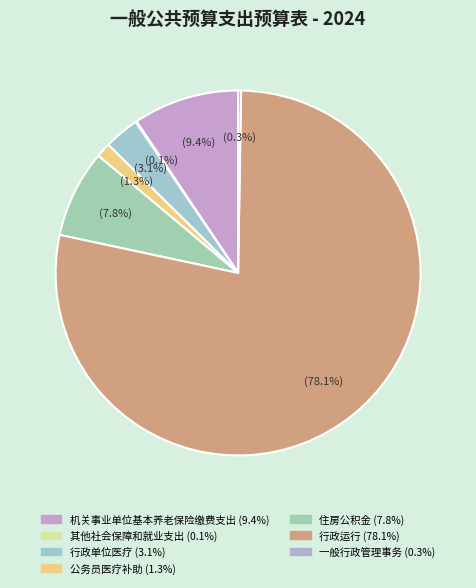

Is it true that 行政单位医疗 is 3% of the pie?

True